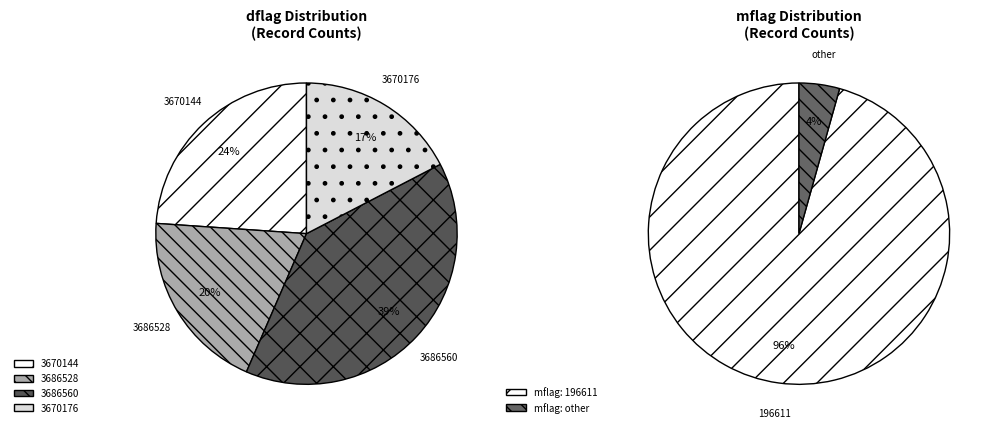

How many segments does this pie chart have?

4